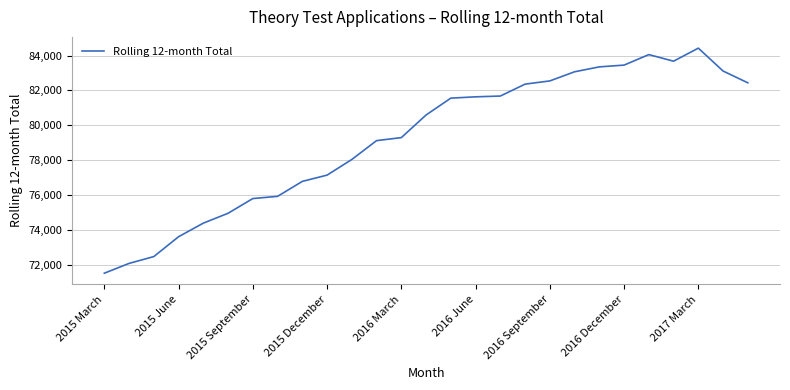

What is the difference between the second highest and second lowest values?

11961